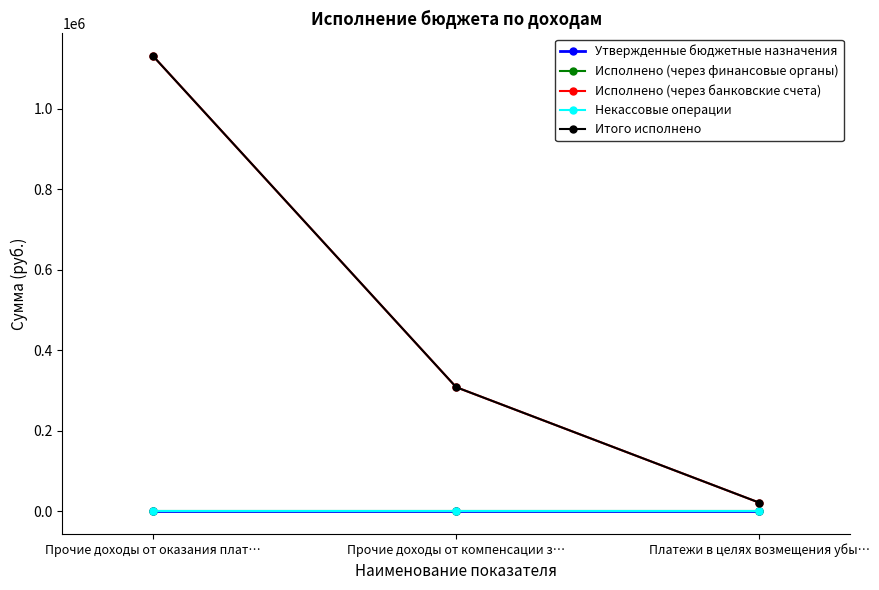

Does the chart have visible grid lines?

No